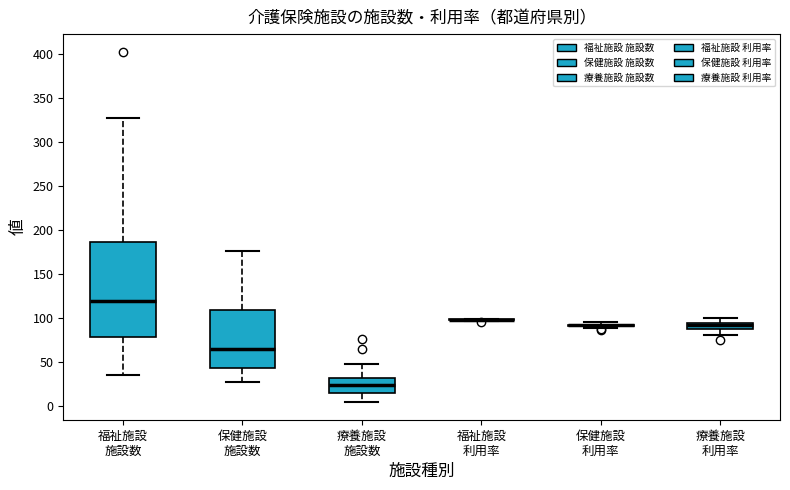

Which box is the tallest, from its lower edge to its upper edge?

福祉施設 施設数